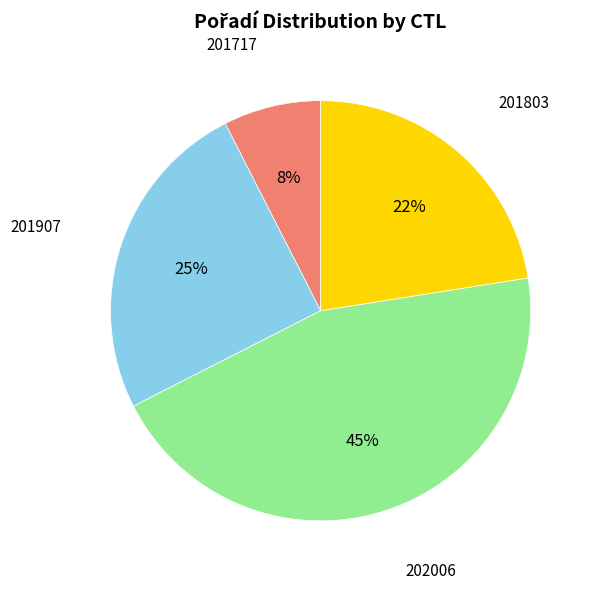

Rank the categories by value from highest to lowest.

202006, 201907, 201803, 201717